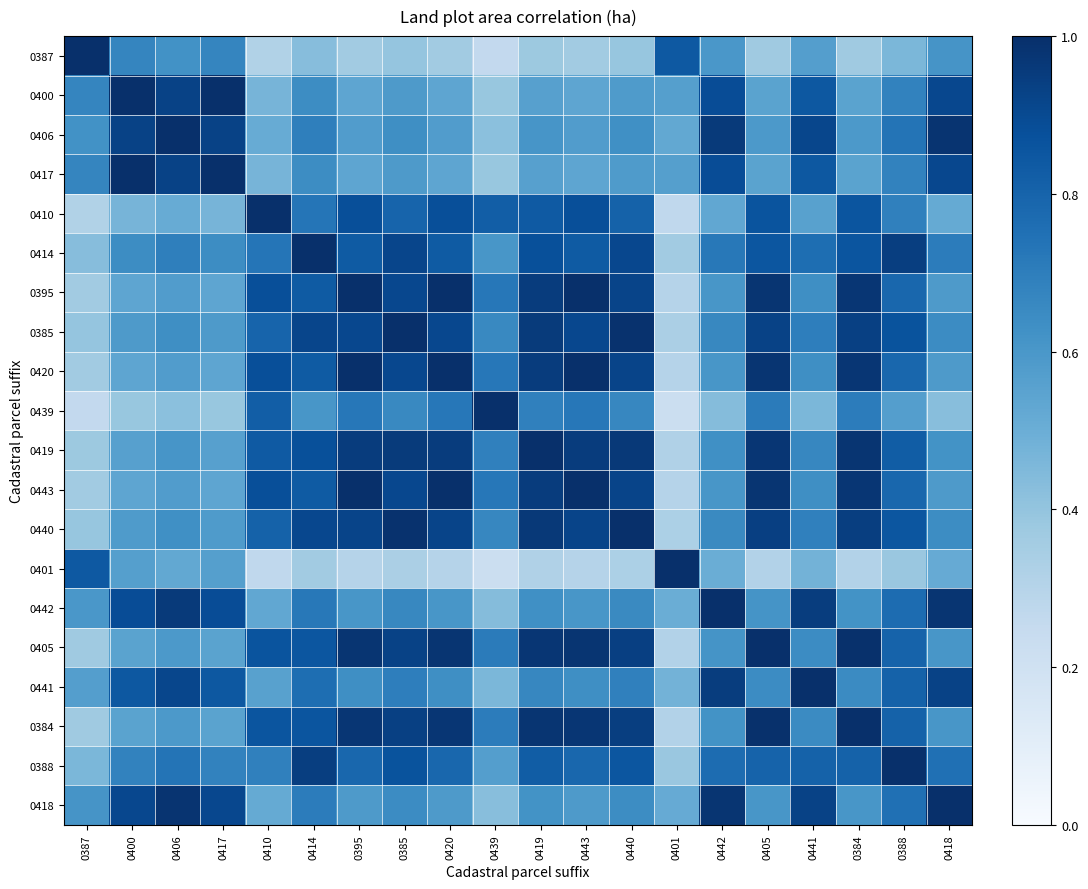

At which category does the chart reach its minimum across all series?

0401